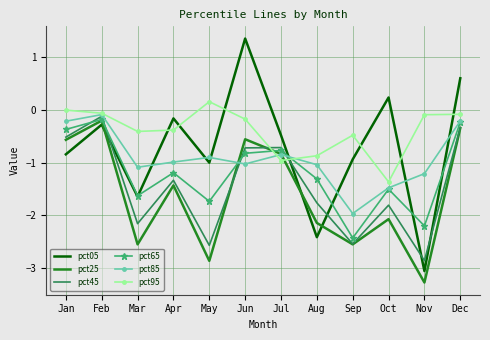

What is the difference between the highest and lowest values at Aug?

1.5